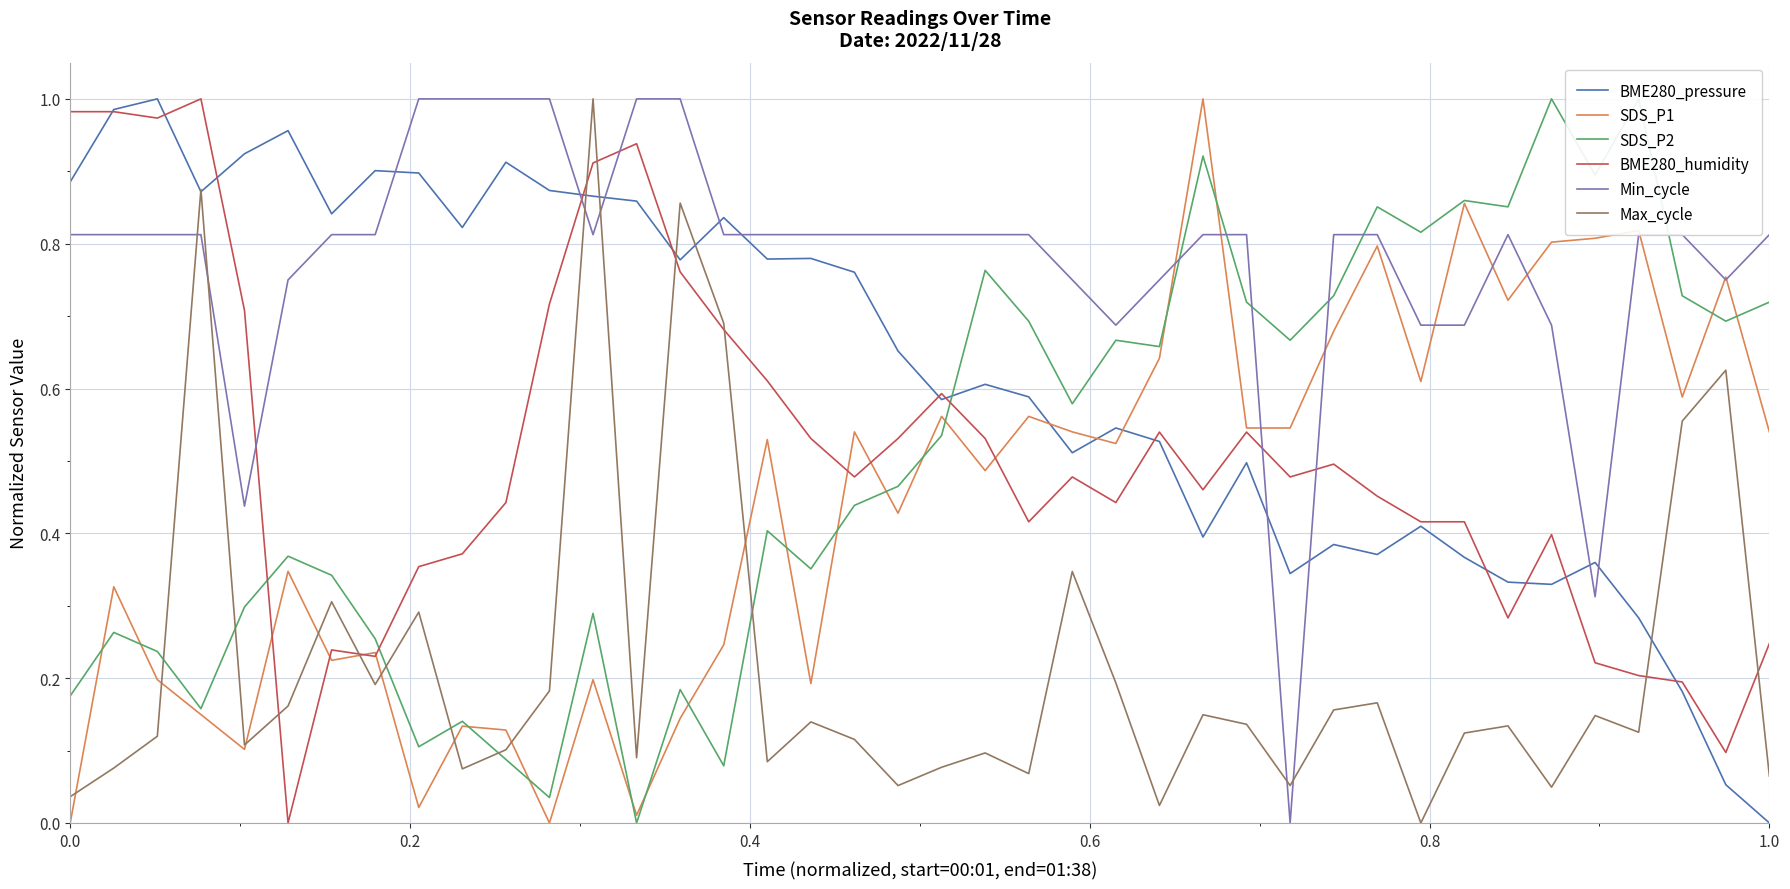

Which series has the largest total across all categories?

Min_cycle